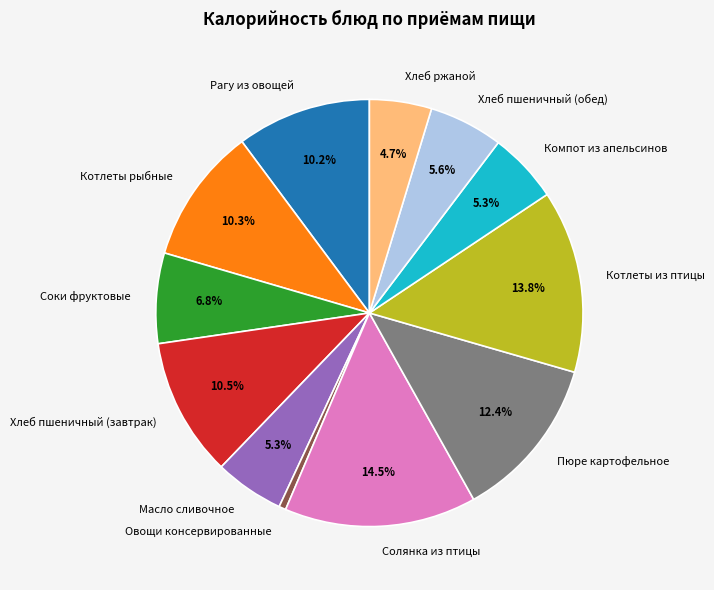

What is the smallest slice in the pie chart?

Овощи консервированные